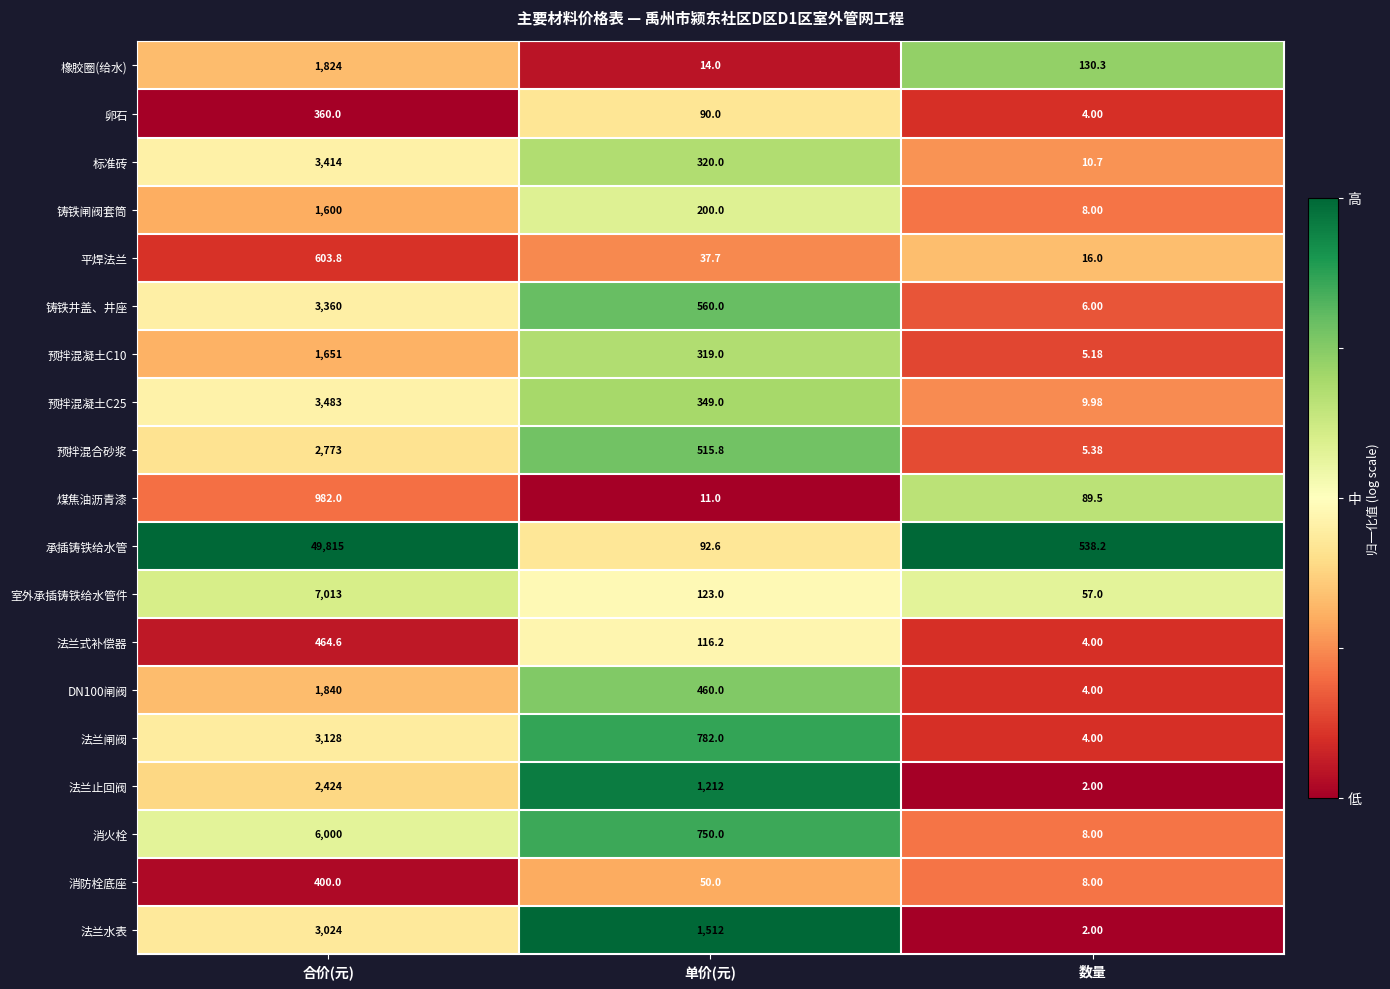

Which series has the largest total across all categories?

承插铸铁给水管